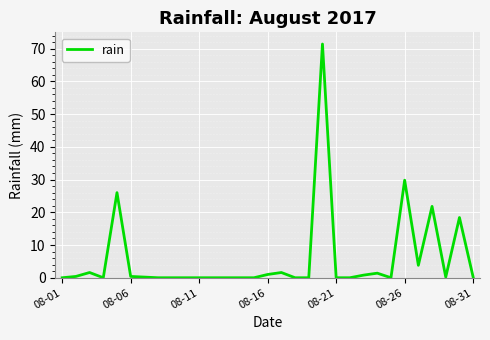

What is the maximum value shown in the chart?

71.4